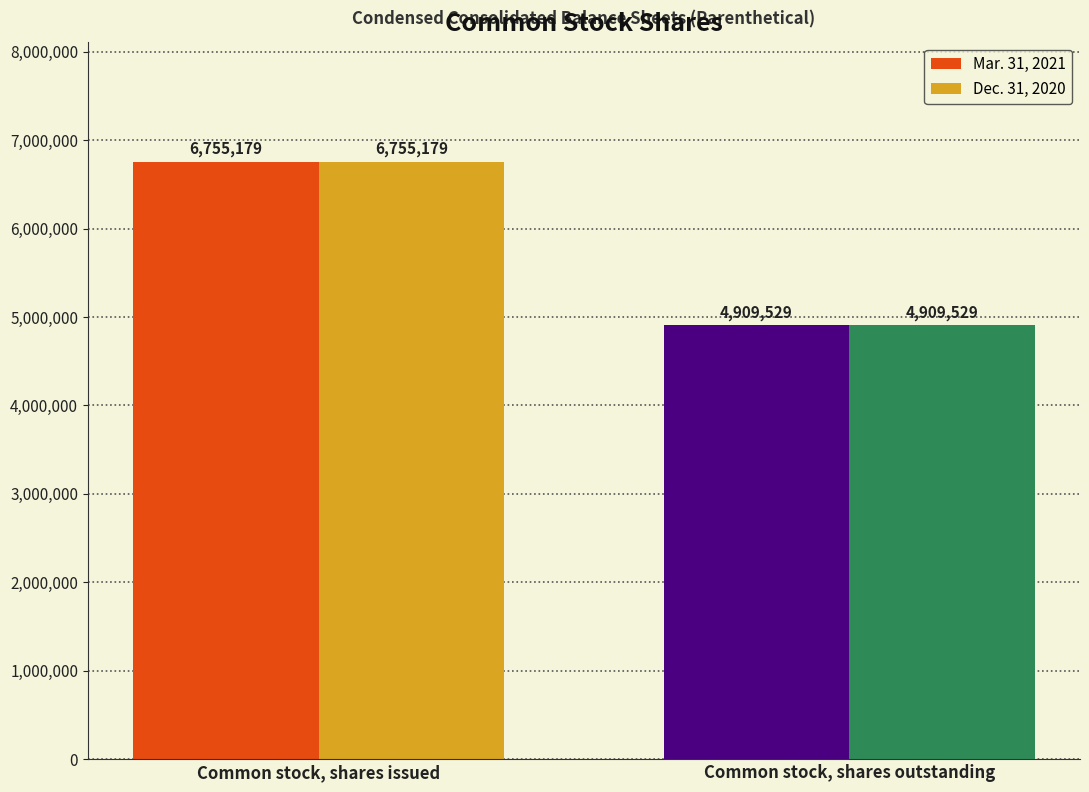

How many bars are there in total?

4